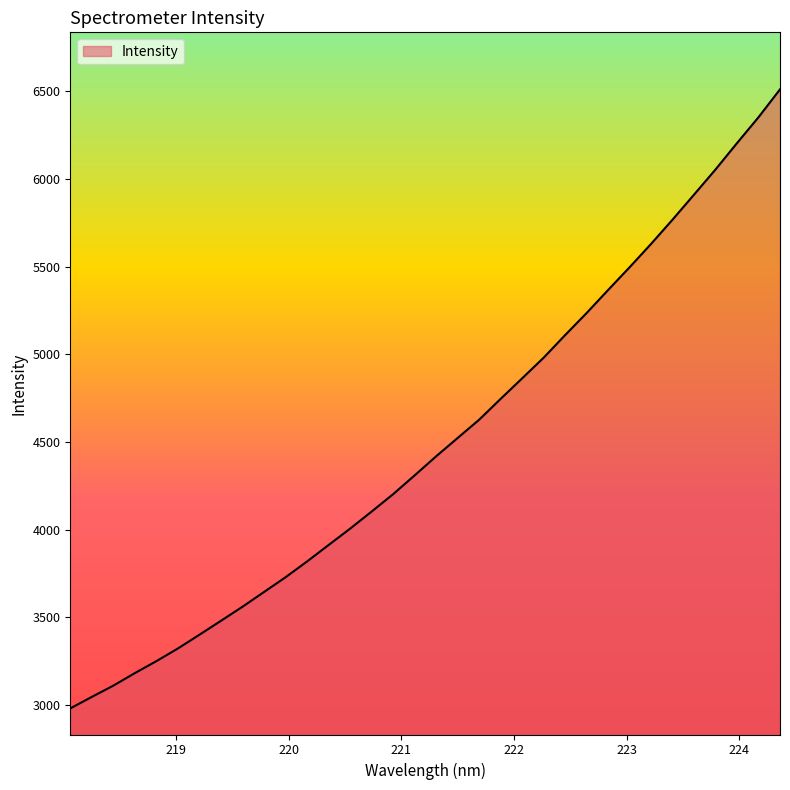

What is the minimum value shown in the chart?

2979.3